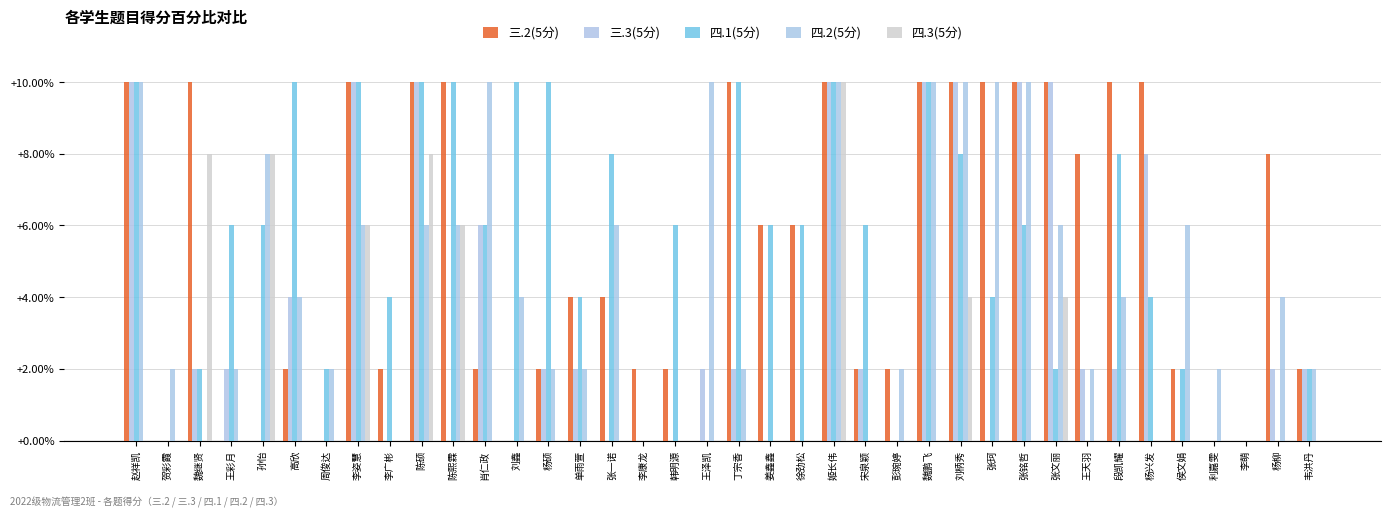

Reading left to right, list all the values displayed in this chart.

三.2(5分): 10	0	10	0	0	2	0	10	2	10	10	2	0	2	4	4	2	2	0	10	6	6	10	2	2	10	10	10	10	10	8	10	10	2	0	0	8	2
三.3(5分): 10	0	2	2	0	4	0	10	0	10	0	6	0	2	2	0	0	0	2	2	0	0	10	2	0	10	10	0	10	10	2	2	8	0	0	0	2	2
四.1(5分): 10	0	2	6	6	10	2	10	4	10	10	6	10	10	4	8	0	6	0	10	6	6	10	6	0	10	8	4	6	2	0	8	4	2	0	0	0	2
四.2(5分): 10	2	0	2	8	4	2	6	0	6	6	10	4	2	2	6	0	0	10	2	0	0	10	0	2	10	10	10	10	6	2	4	0	6	2	0	4	2
四.3(5分): 0	0	8	0	8	0	0	6	0	8	6	0	0	0	0	0	0	0	0	0	0	0	10	0	0	0	4	0	0	4	0	0	0	0	0	0	0	0